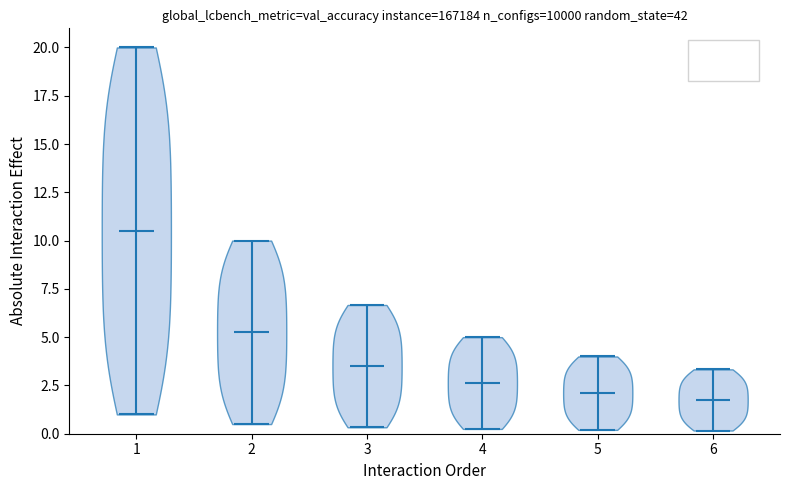

What is the lowest point the violin at x = 4 reaches on the y-axis? The values are not printed on the chart, so give them approximately, as read against the axis.

0.5